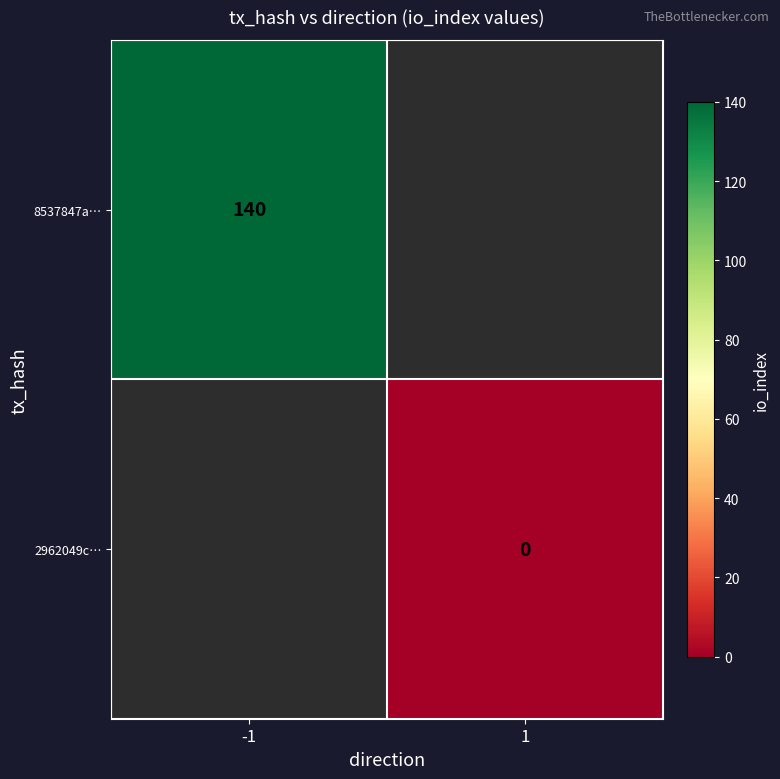

The 8537847a… series shows 140 at -1. True or false?

True